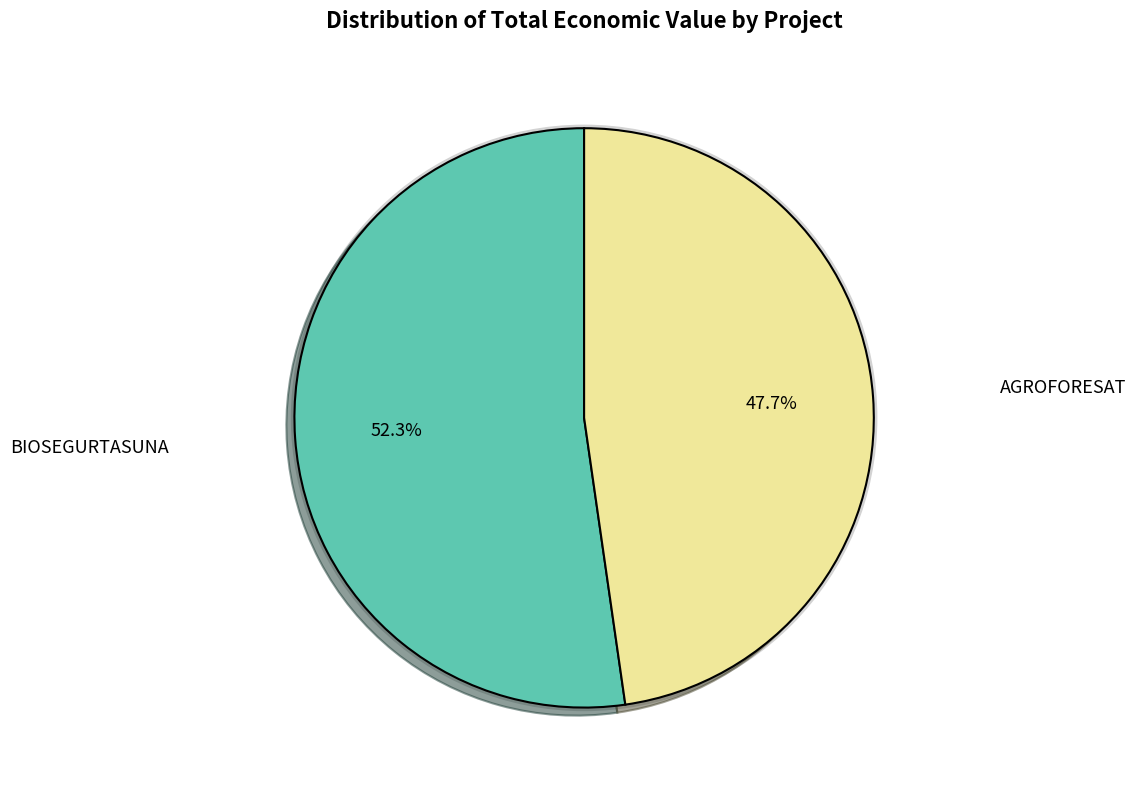

To the nearest percent, what percentage of the pie is AGROFORESAT?

48%